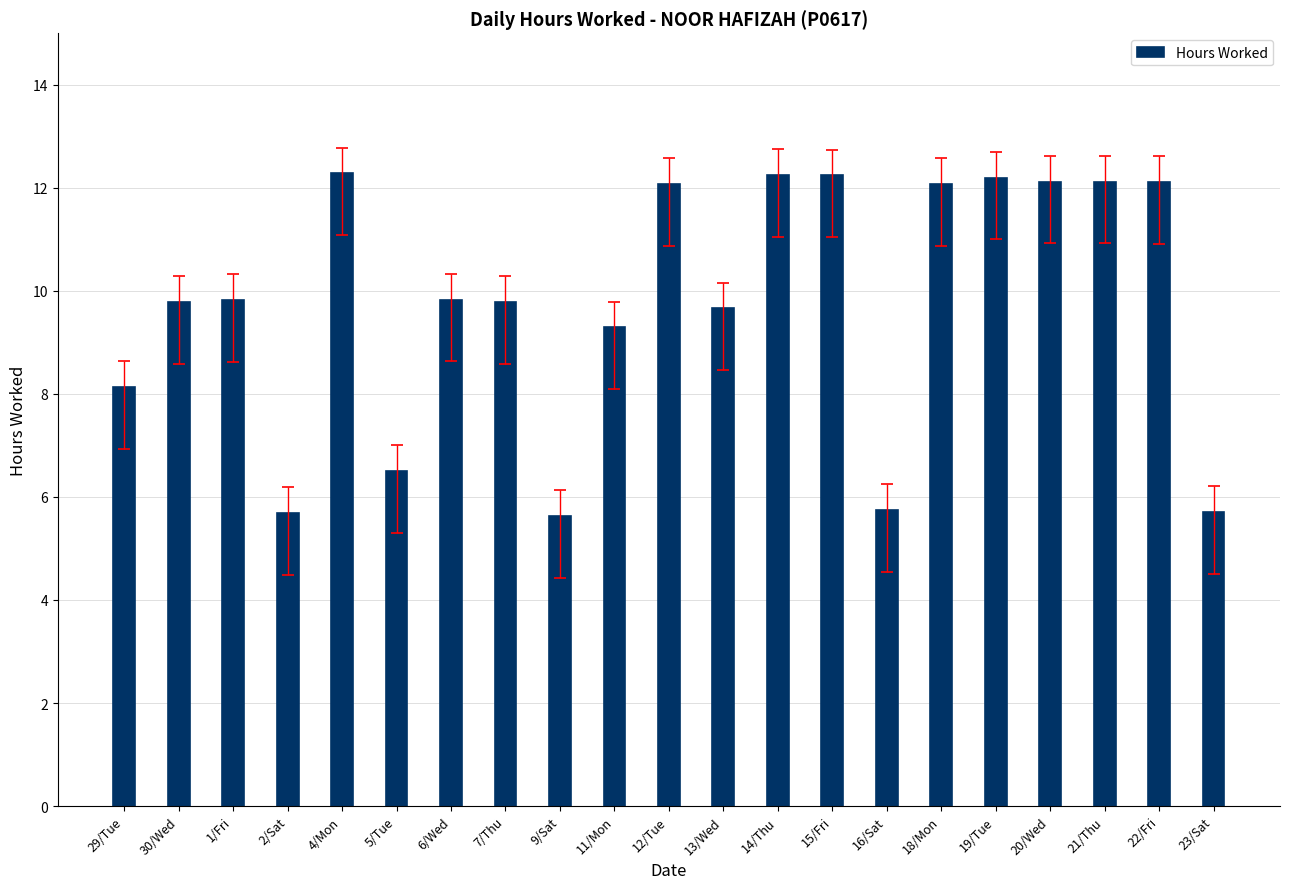

What is the value of the 1st bar from the left?

8.1